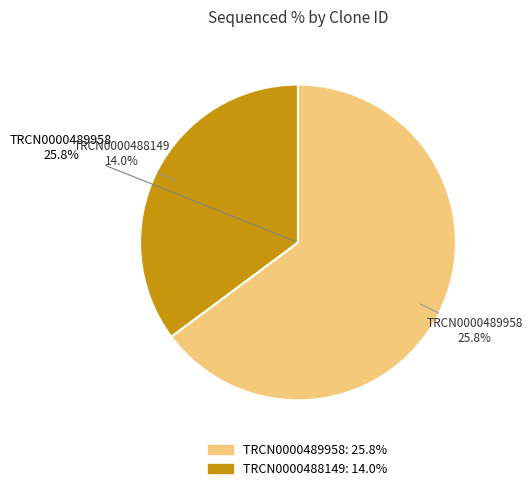

What is the smallest slice in the pie chart?

TRCN0000488149